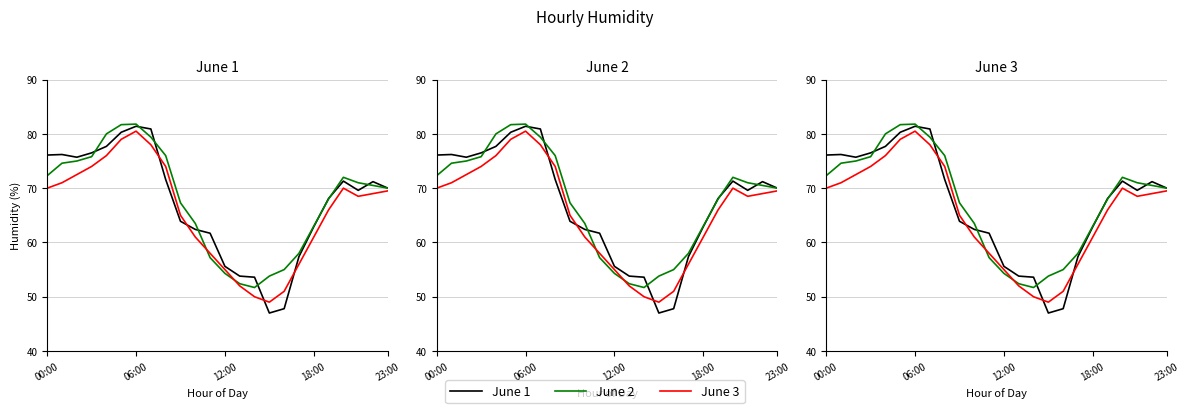

At how many categories does at least one series exceed 75?

9